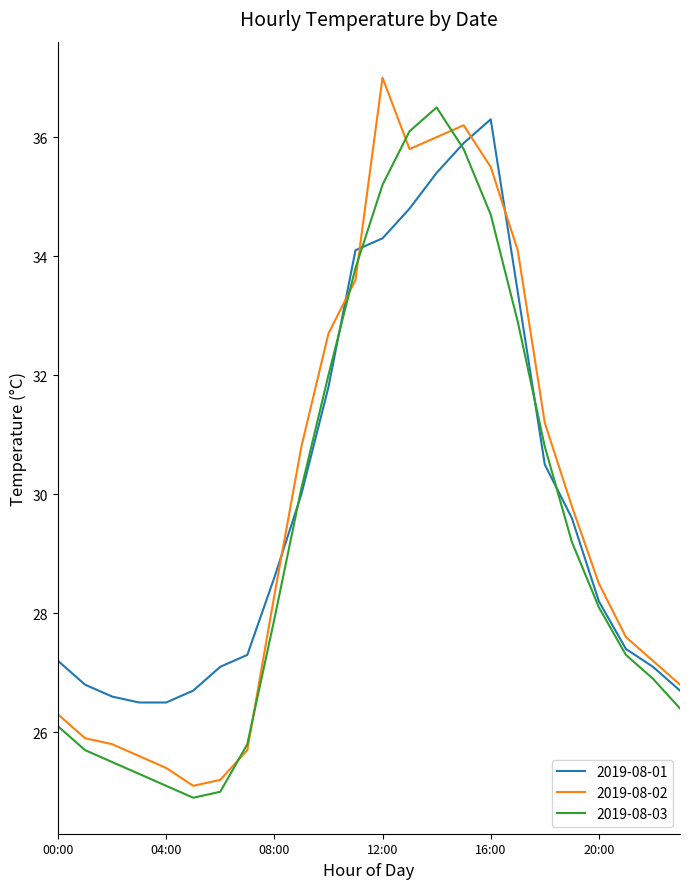

What is the greatest value displayed?

37.0